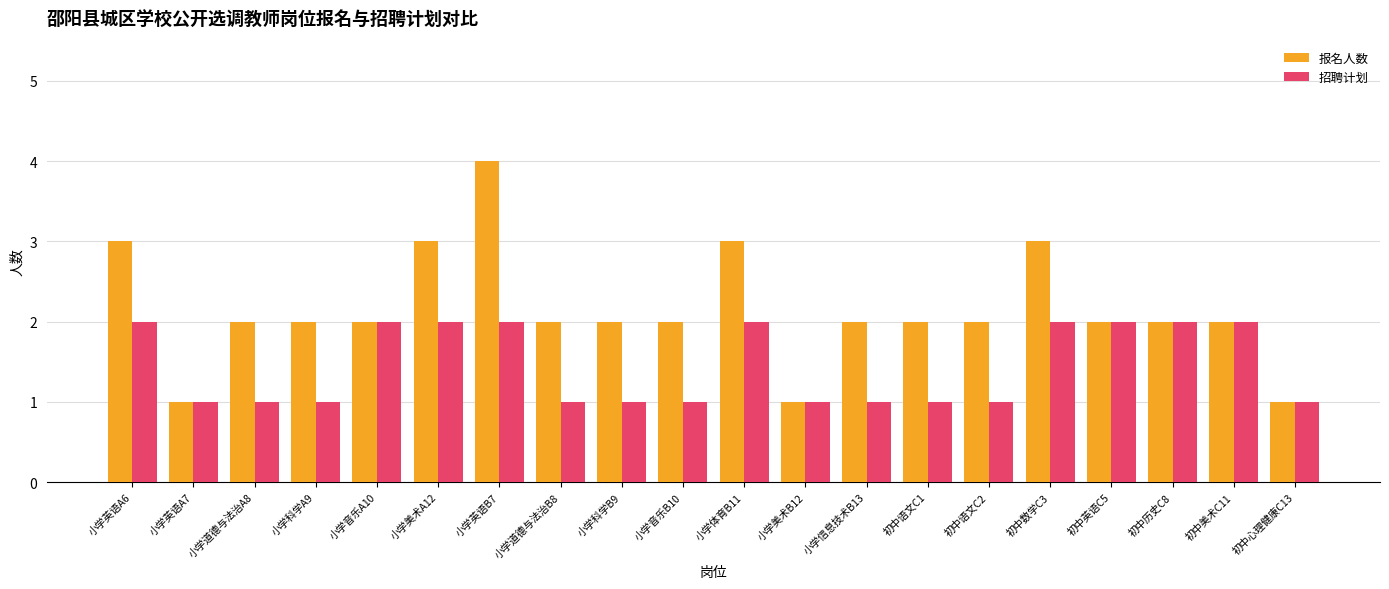

What is the average value of the 报名人数 series?

2